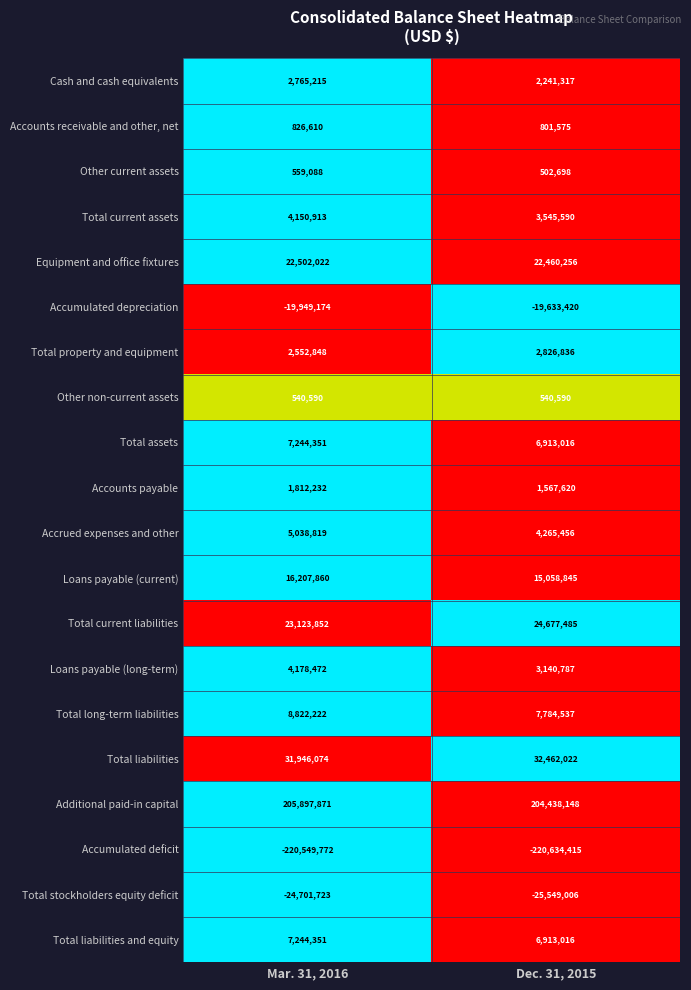

What is the total value across all series at Dec. 31, 2015?

74322953